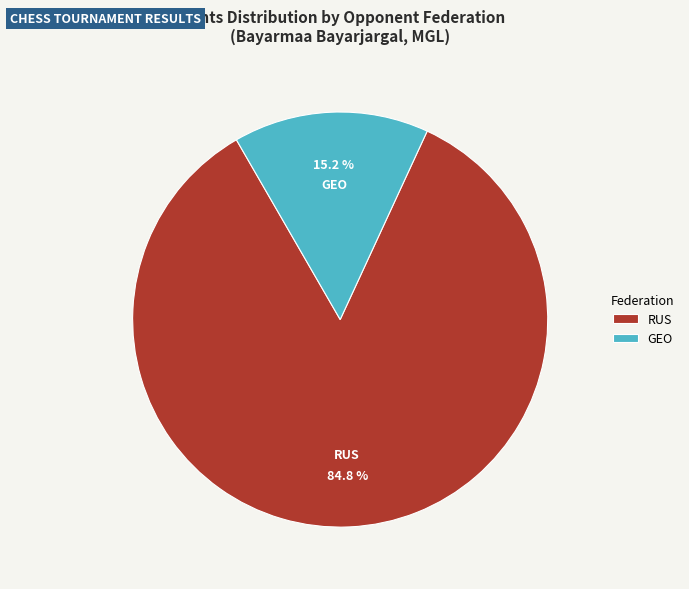

Does any single category account for the majority?

Yes